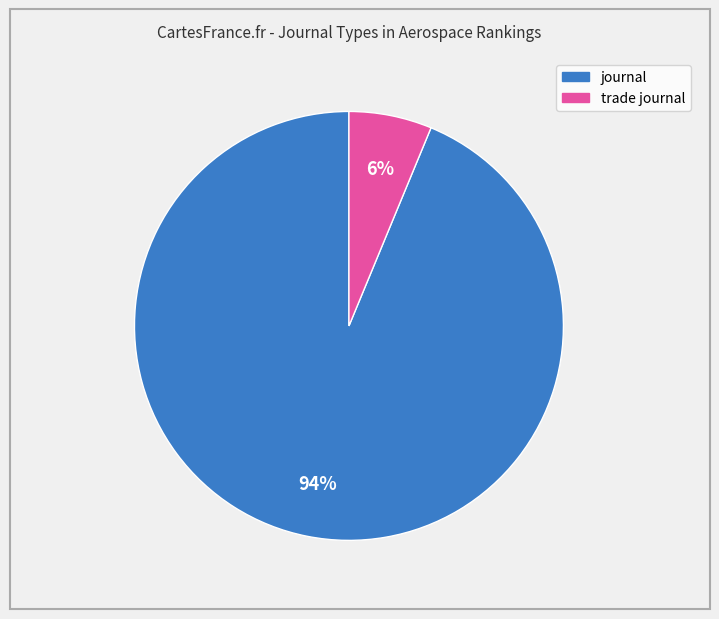

Between trade journal and journal, which is larger?

journal